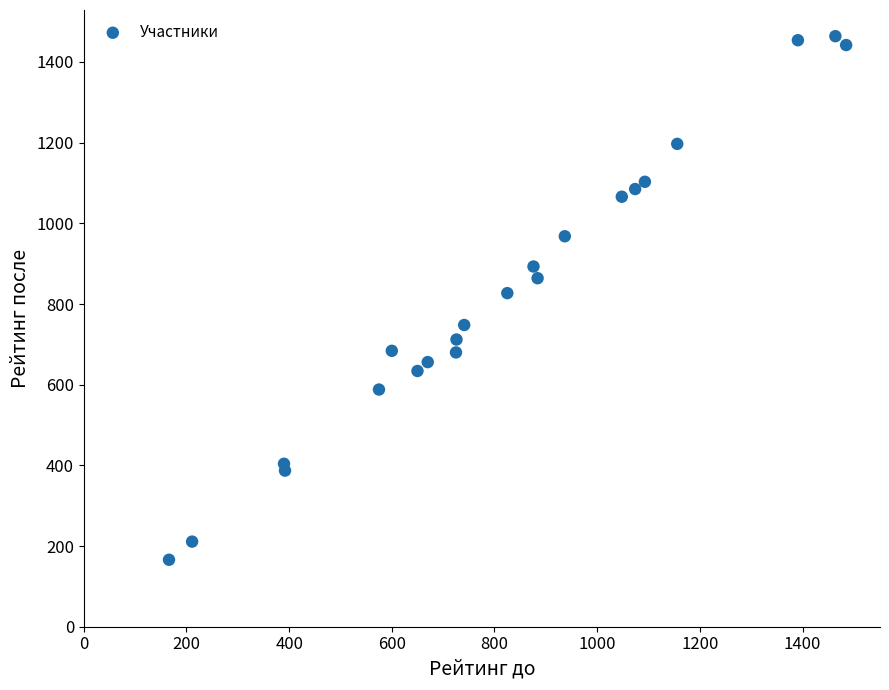

What is the range of Y values (max minus min)?

1298